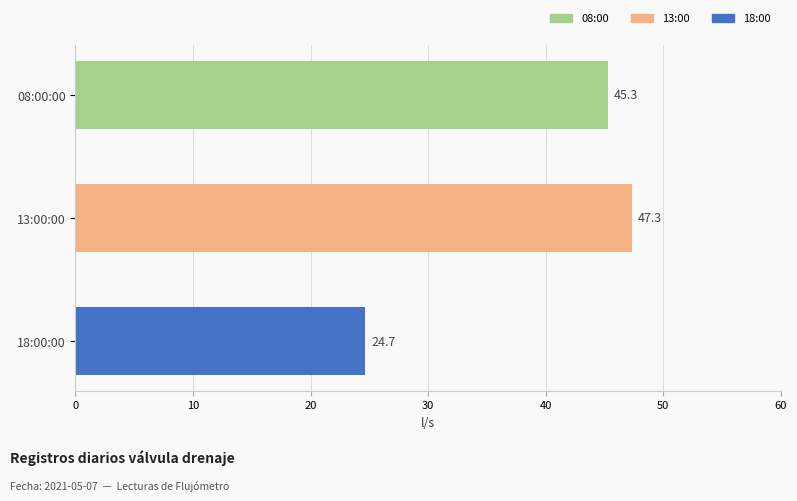

What is the maximum value shown in the chart?

47.3